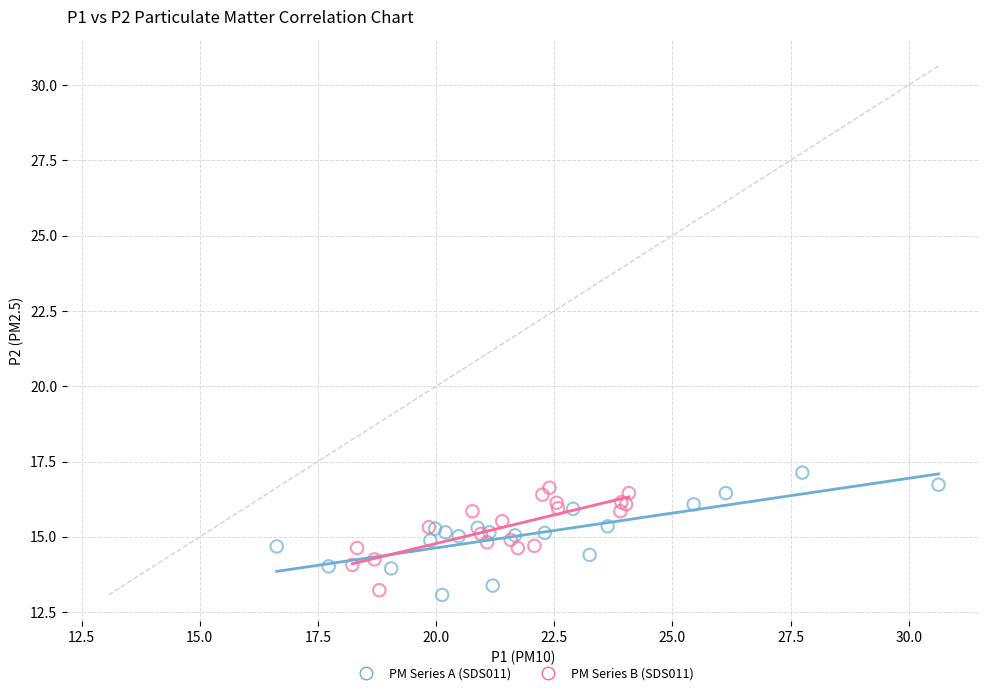

Which series reaches the maximum Y coordinate?

PM Series A (SDS011)